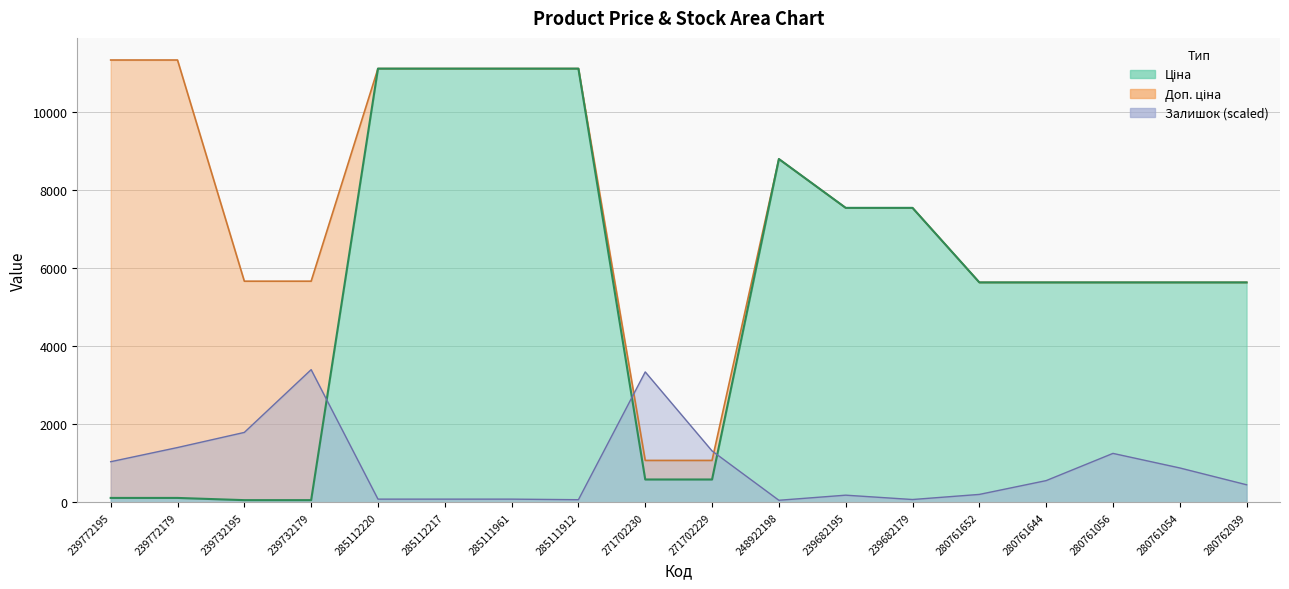

How many times do Залишок and Ціна cross each other?

3